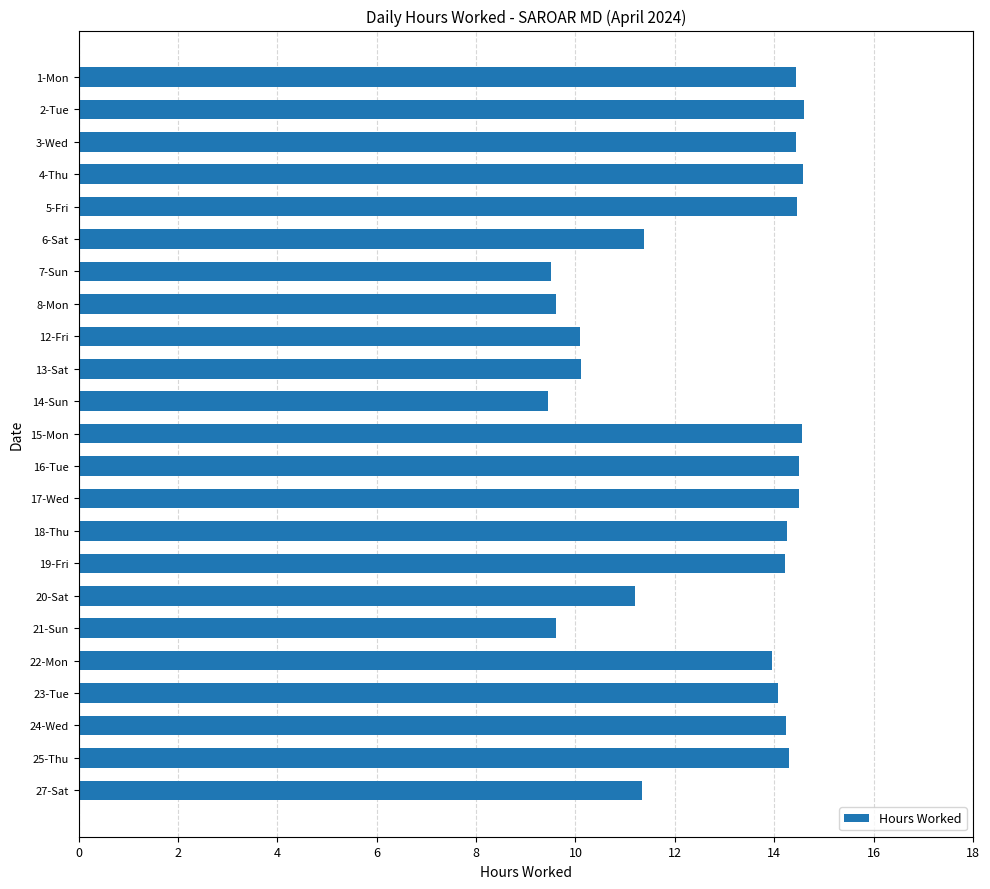

What is the difference between the values at 2-Tue and 19-Fri?

0.4